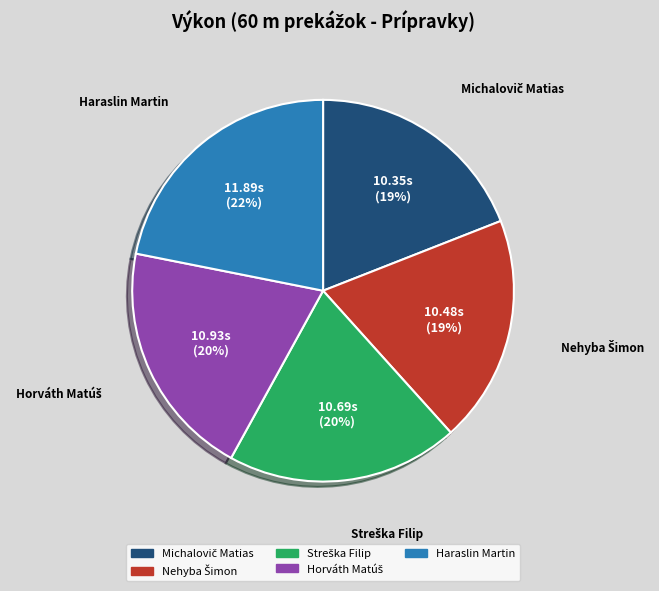

Is there any slice that represents more than half of the pie?

No